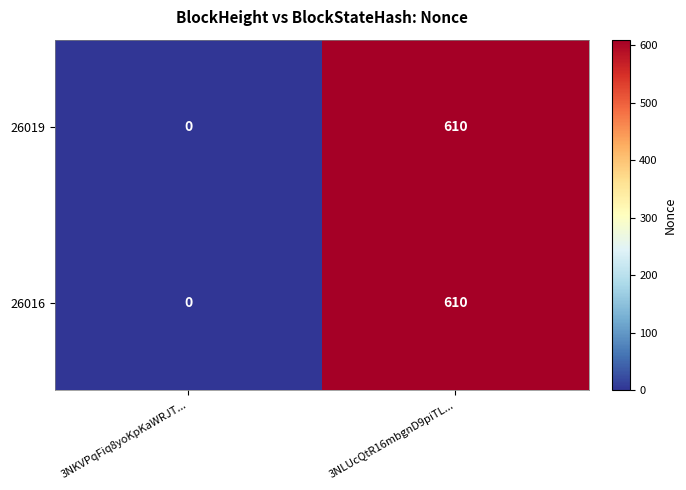

At which category is the sum across all series the highest?

3NLUcQtR16mbgnD9piTL...